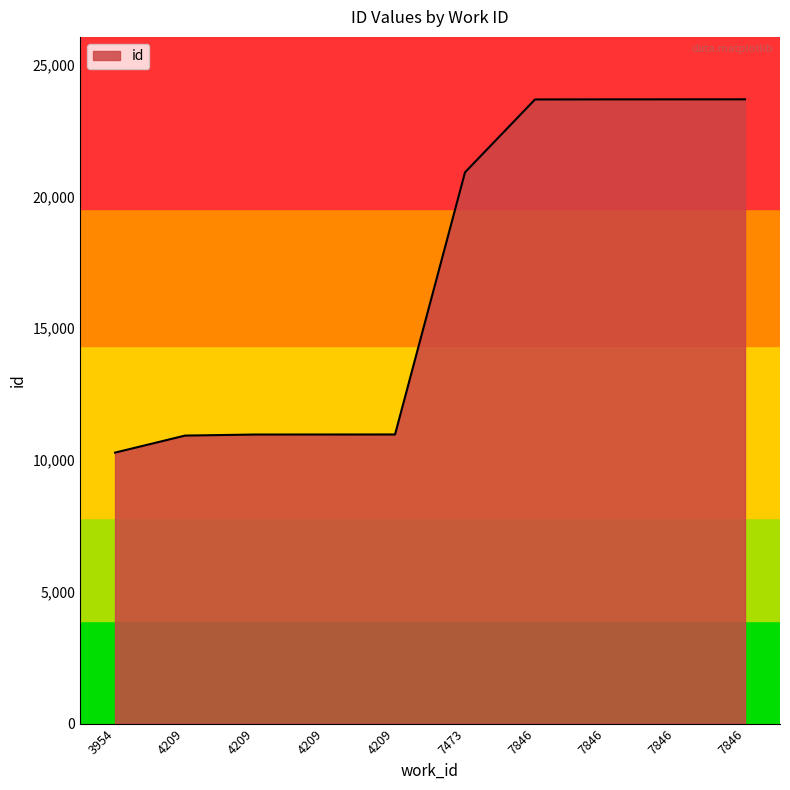

How many values are below 20914?

5